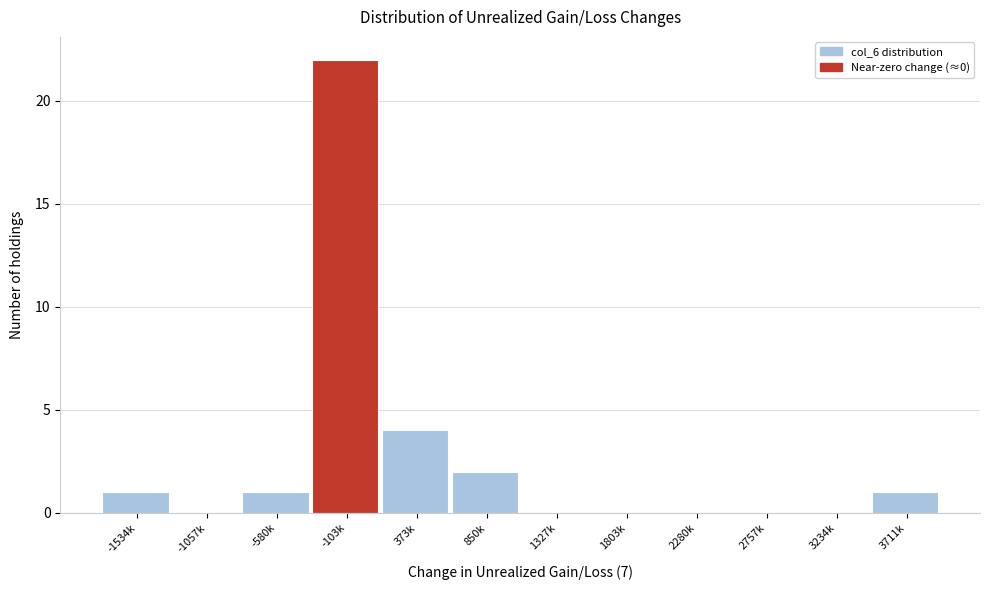

Reading left to right, list all the values displayed in this chart.

-1534k=1	-1057k=0	-580k=1	-103k=22	373k=4	850k=2	1327k=0	1803k=0	2280k=0	2757k=0	3234k=0	3711k=1